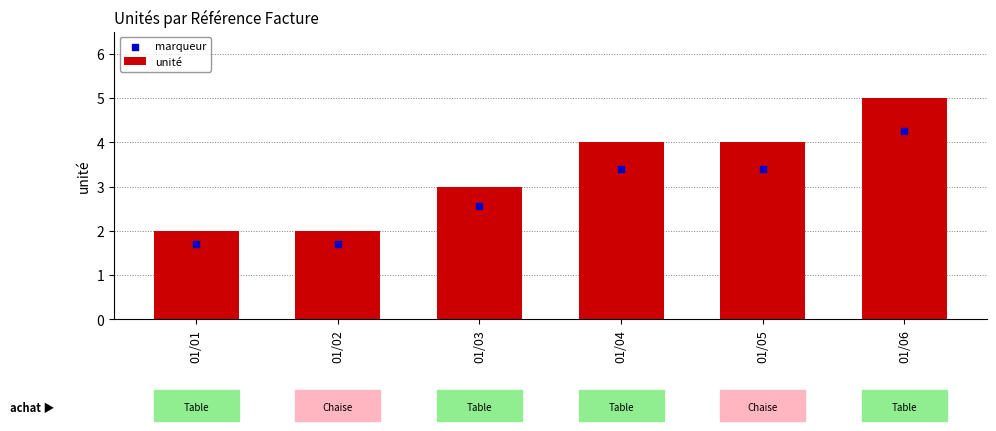

At which category is the sum across all series the highest?

01/06